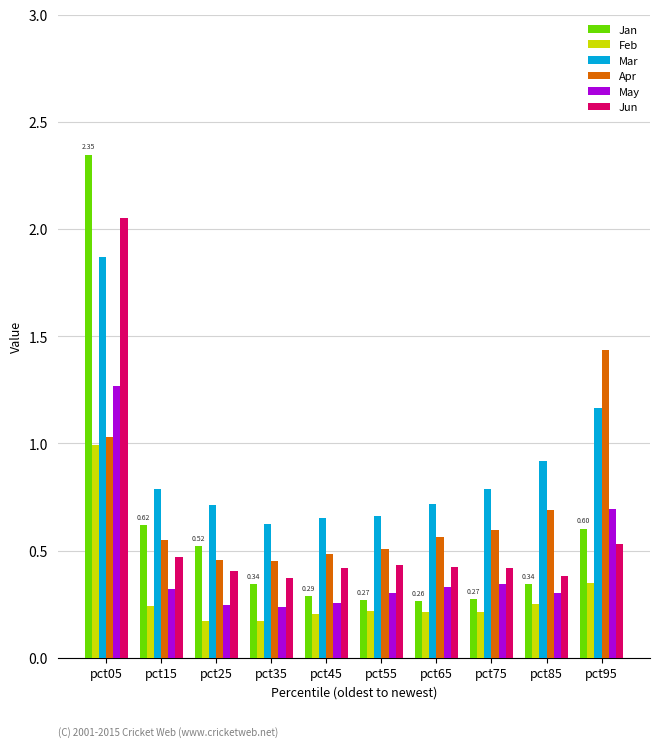

At which label is Jun closest to 1?

pct95